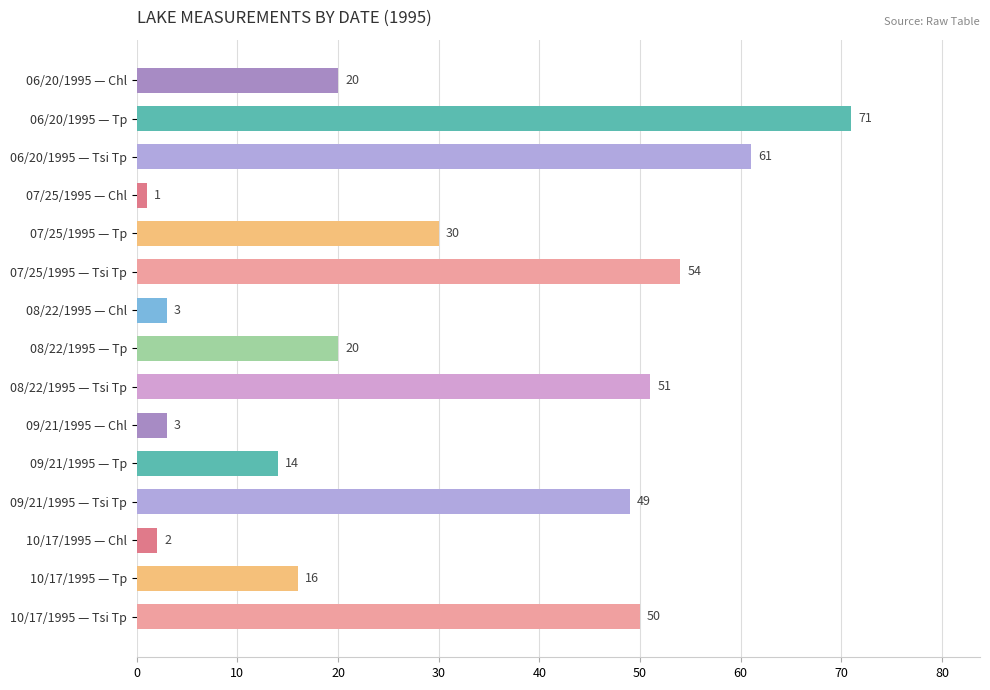

Does the chart contain any negative values?

No